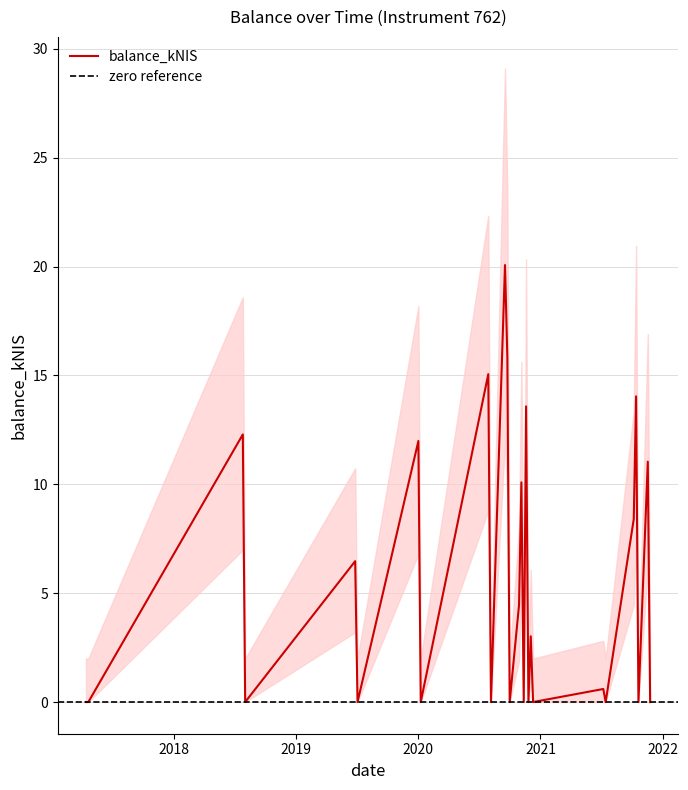

Is it true that the value at 2018-08-02 is 10.1?

False